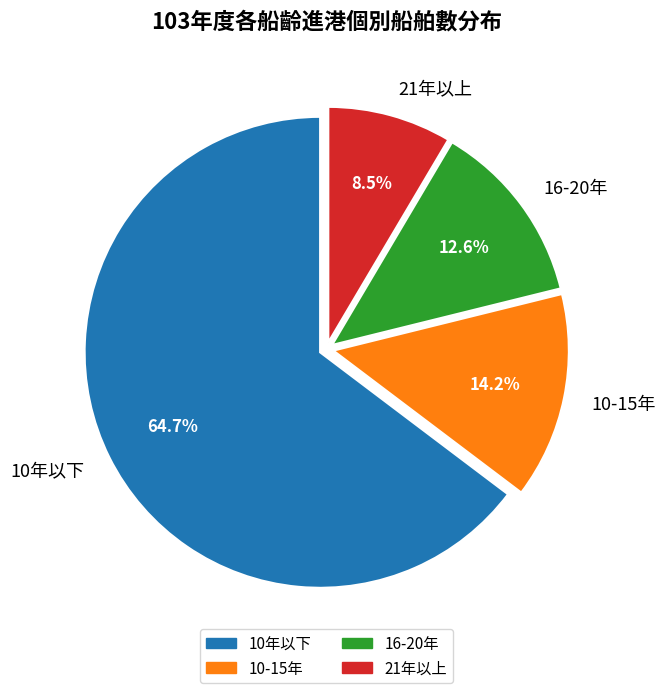

Rank the categories by value from highest to lowest.

10年以下, 10-15年, 16-20年, 21年以上